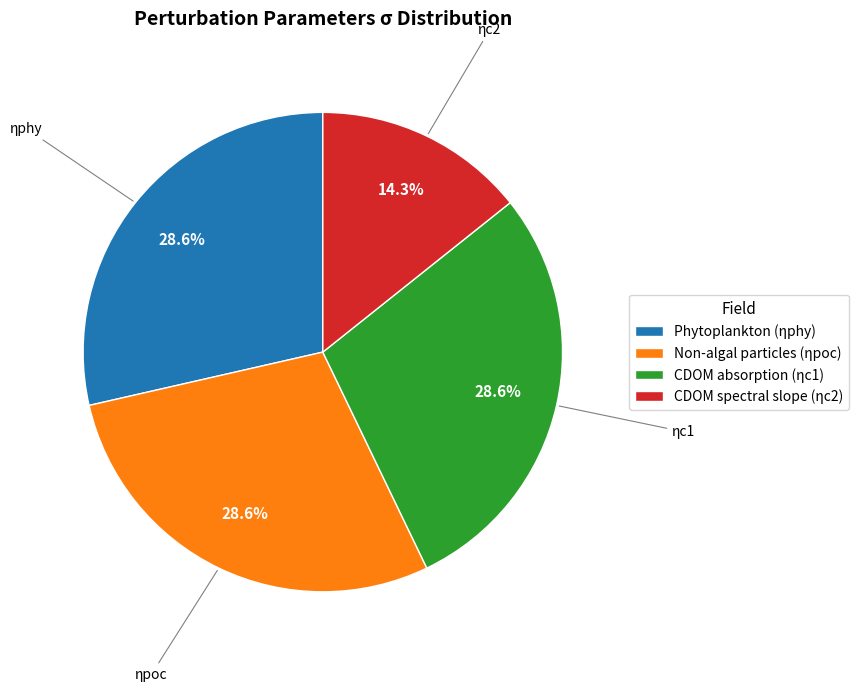

Which has a higher value, CDOM absorption (ηc1) or CDOM spectral slope (ηc2)?

CDOM absorption (ηc1)